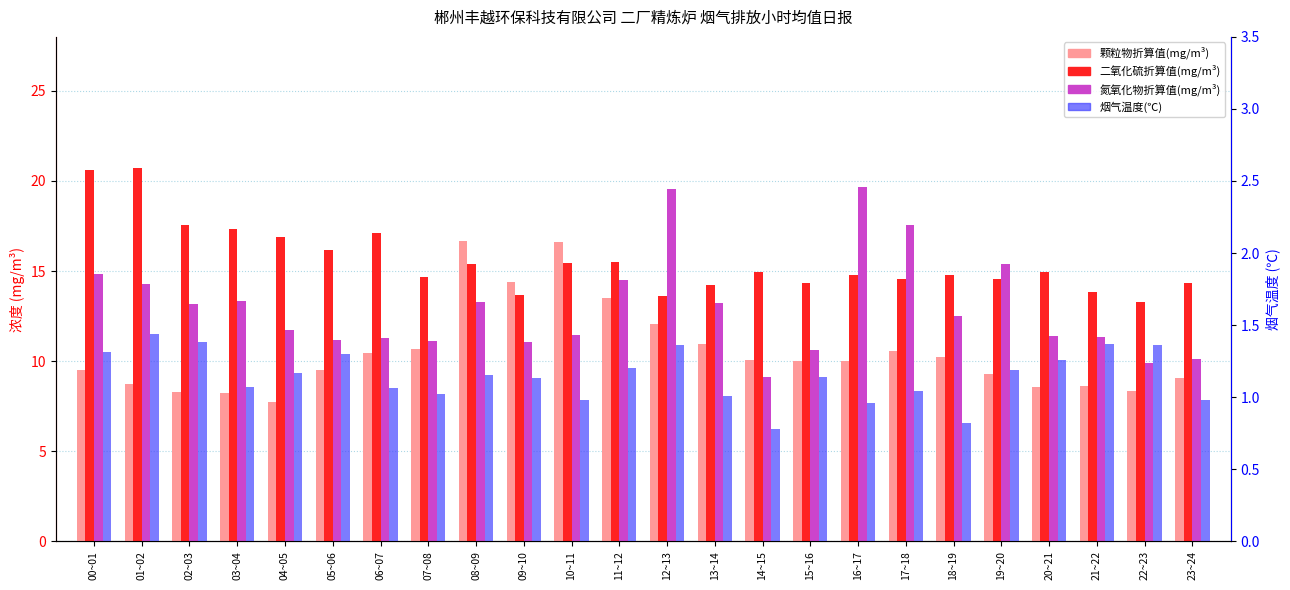

Reading left to right, extract all data points from this chart.

颗粒物折算值(mg/m³): 00~01=9.5	01~02=8.7	02~03=8.3	03~04=8.2	04~05=7.7	05~06=9.5	06~07=10.4	07~08=10.7	08~09=16.7	09~10=14.4	10~11=16.6	11~12=13.5	12~13=12.1	13~14=11.0	14~15=10.1	15~16=10.0	16~17=10.0	17~18=10.6	18~19=10.2	19~20=9.3	20~21=8.6	21~22=8.6	22~23=8.3	23~24=9.1
二氧化硫折算值(mg/m³): 00~01=20.6	01~02=20.7	02~03=17.6	03~04=17.4	04~05=16.9	05~06=16.2	06~07=17.1	07~08=14.7	08~09=15.4	09~10=13.7	10~11=15.4	11~12=15.5	12~13=13.6	13~14=14.2	14~15=15.0	15~16=14.3	16~17=14.8	17~18=14.6	18~19=14.8	19~20=14.6	20~21=14.9	21~22=13.8	22~23=13.3	23~24=14.3
氮氧化物折算值(mg/m³): 00~01=14.8	01~02=14.3	02~03=13.2	03~04=13.3	04~05=11.7	05~06=11.2	06~07=11.3	07~08=11.1	08~09=13.3	09~10=11.1	10~11=11.4	11~12=14.5	12~13=19.5	13~14=13.2	14~15=9.1	15~16=10.6	16~17=19.7	17~18=17.6	18~19=12.5	19~20=15.4	20~21=11.4	21~22=11.3	22~23=9.9	23~24=10.1
烟气温度(℃): 00~01=1.3	01~02=1.4	02~03=1.4	03~04=1.1	04~05=1.2	05~06=1.3	06~07=1.1	07~08=1.0	08~09=1.1	09~10=1.1	10~11=1.0	11~12=1.2	12~13=1.4	13~14=1.0	14~15=0.8	15~16=1.1	16~17=1.0	17~18=1.0	18~19=0.8	19~20=1.2	20~21=1.3	21~22=1.4	22~23=1.4	23~24=1.0